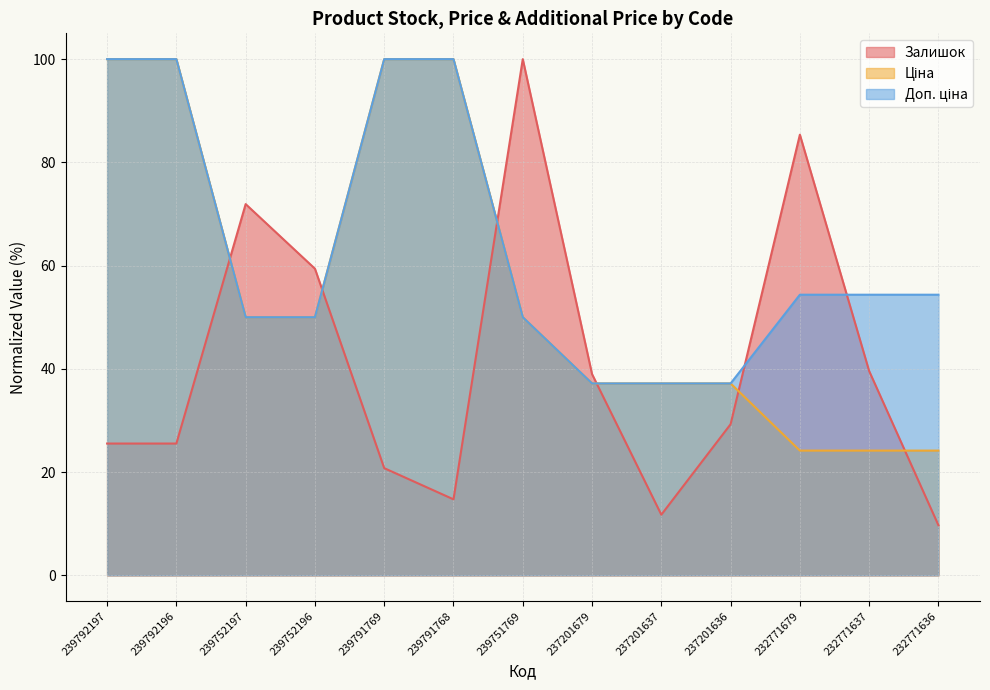

What is the sum of the Залишок values at 237201679 and 232771679?

124.3